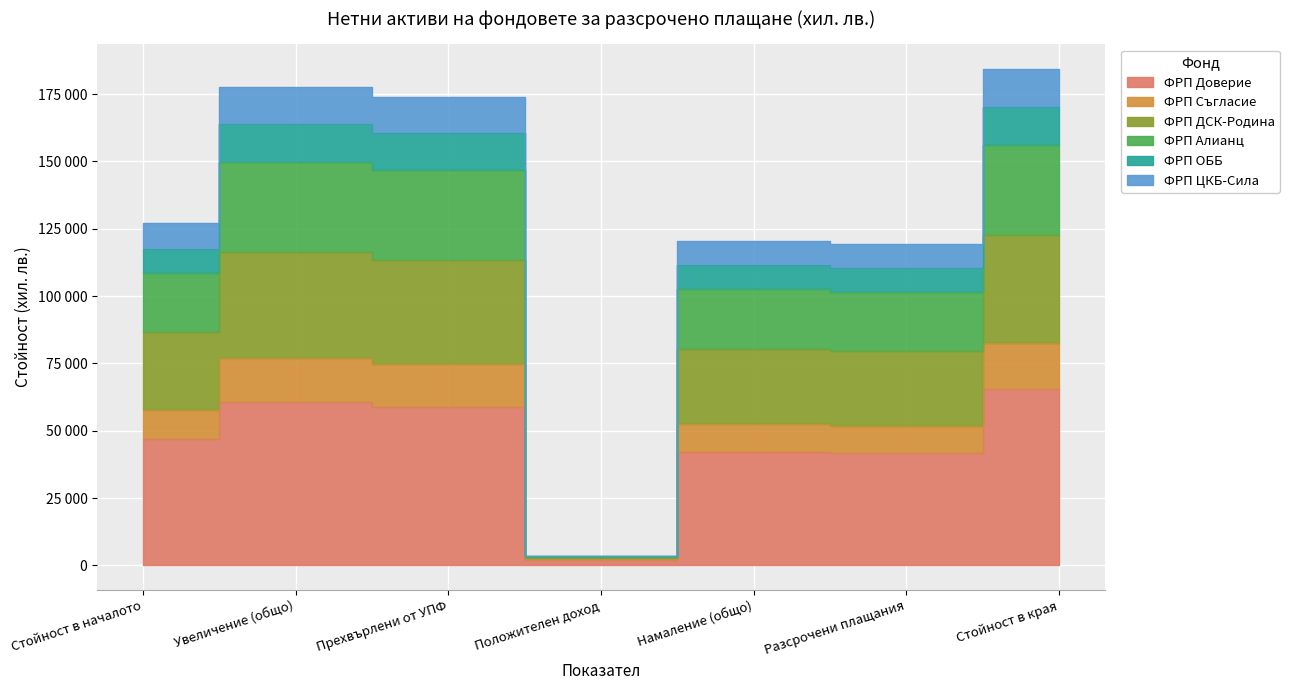

True or false: ФРП ДСК-Родина has a value of 39241 at Намаление (общо).

False